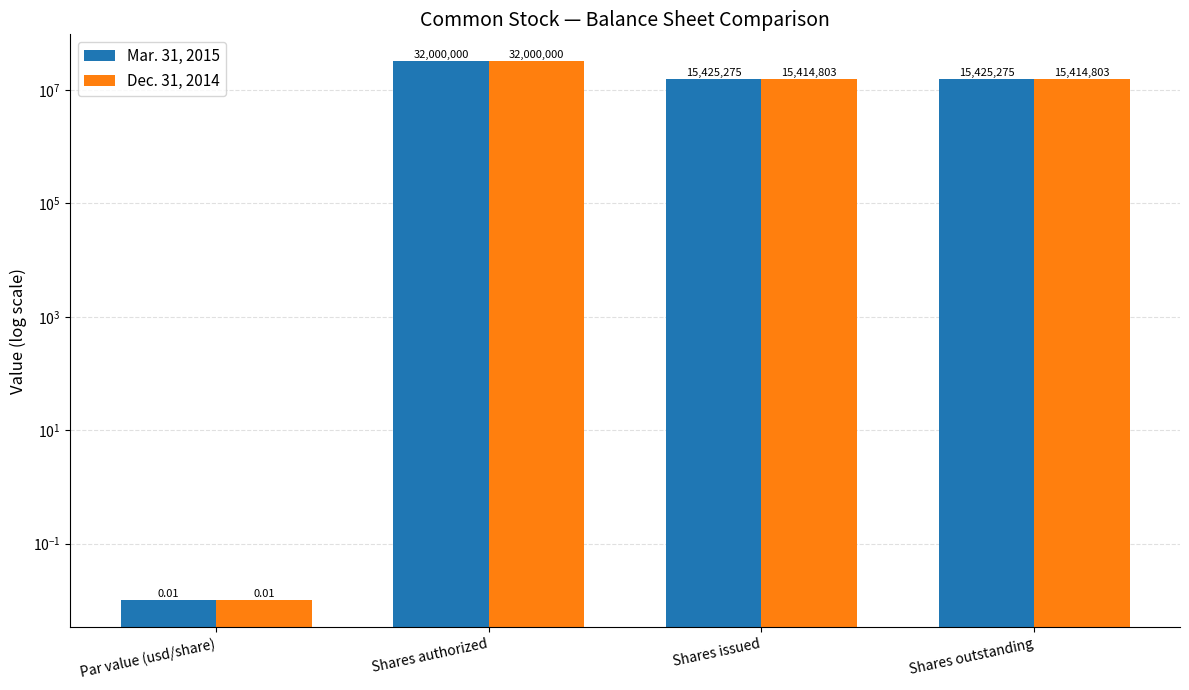

How many values in the Mar. 31, 2015 series are below 15425275?

1